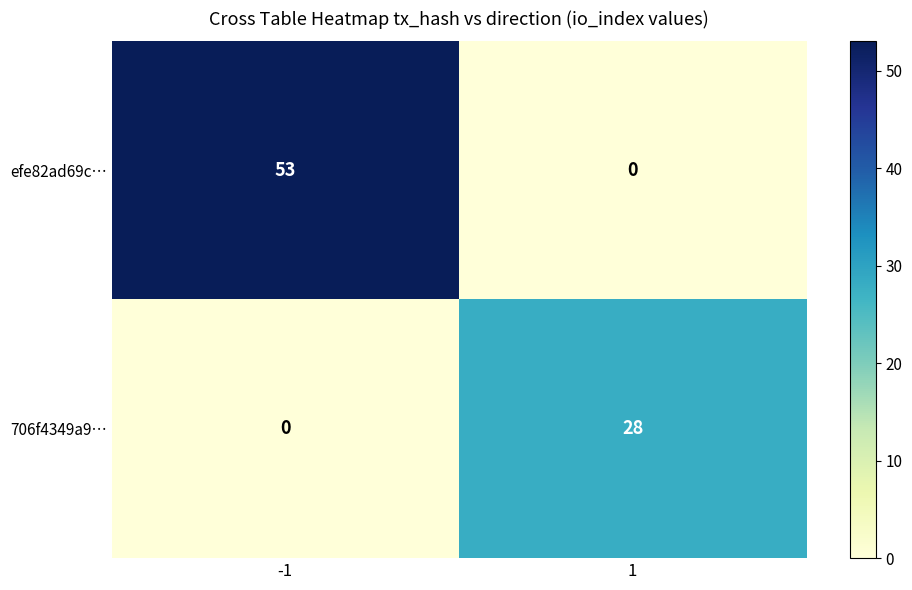

What is the total value across all series at 1?

28